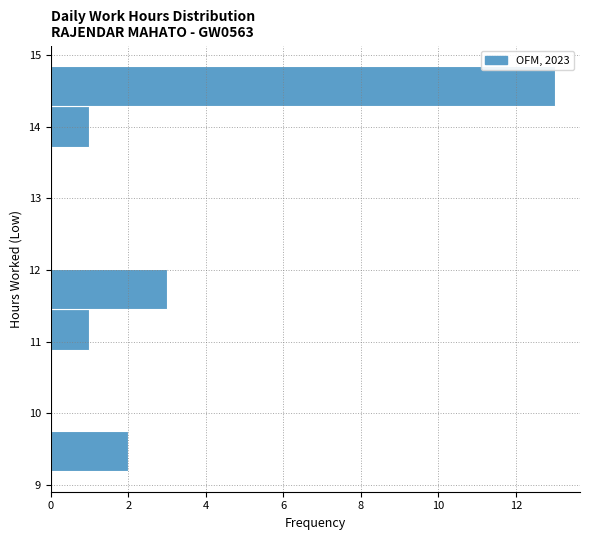

How long is the bar that spans 13.7 to 14.3 on the y-axis? Neither the bar edges nor the lengths are printed on the chart, so give them approximately, as read against the axes.

1